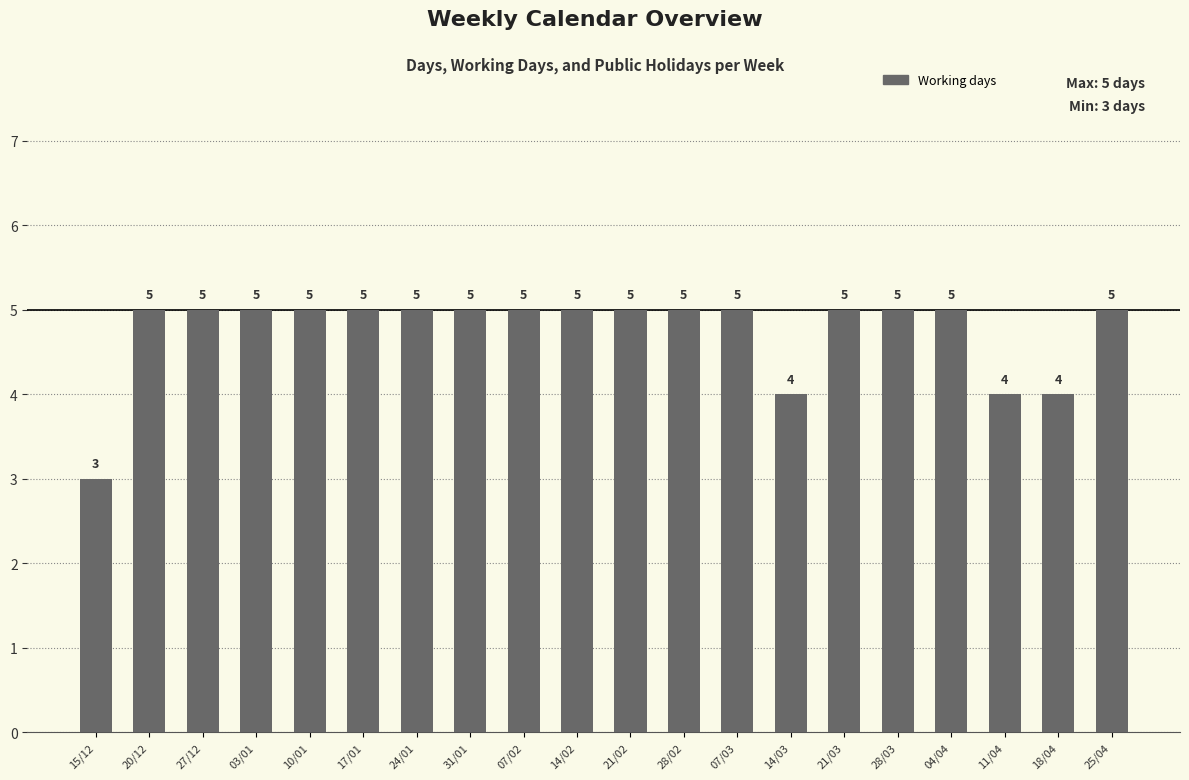

What is the ratio of the value at 07/02 to the value at 15/12?

1.7